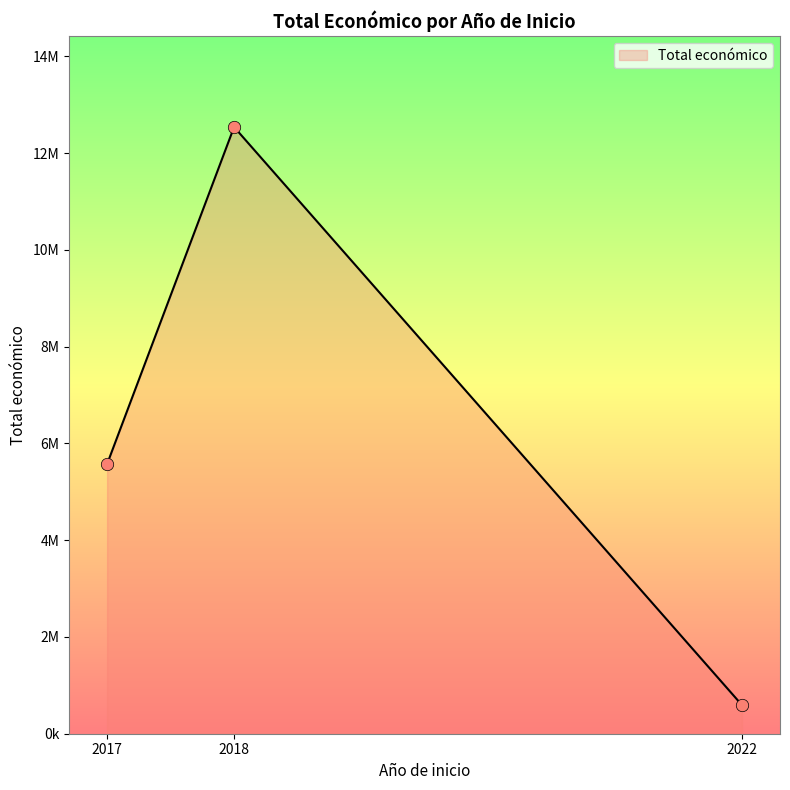

Is this an area chart (filled region under the line)?

Yes